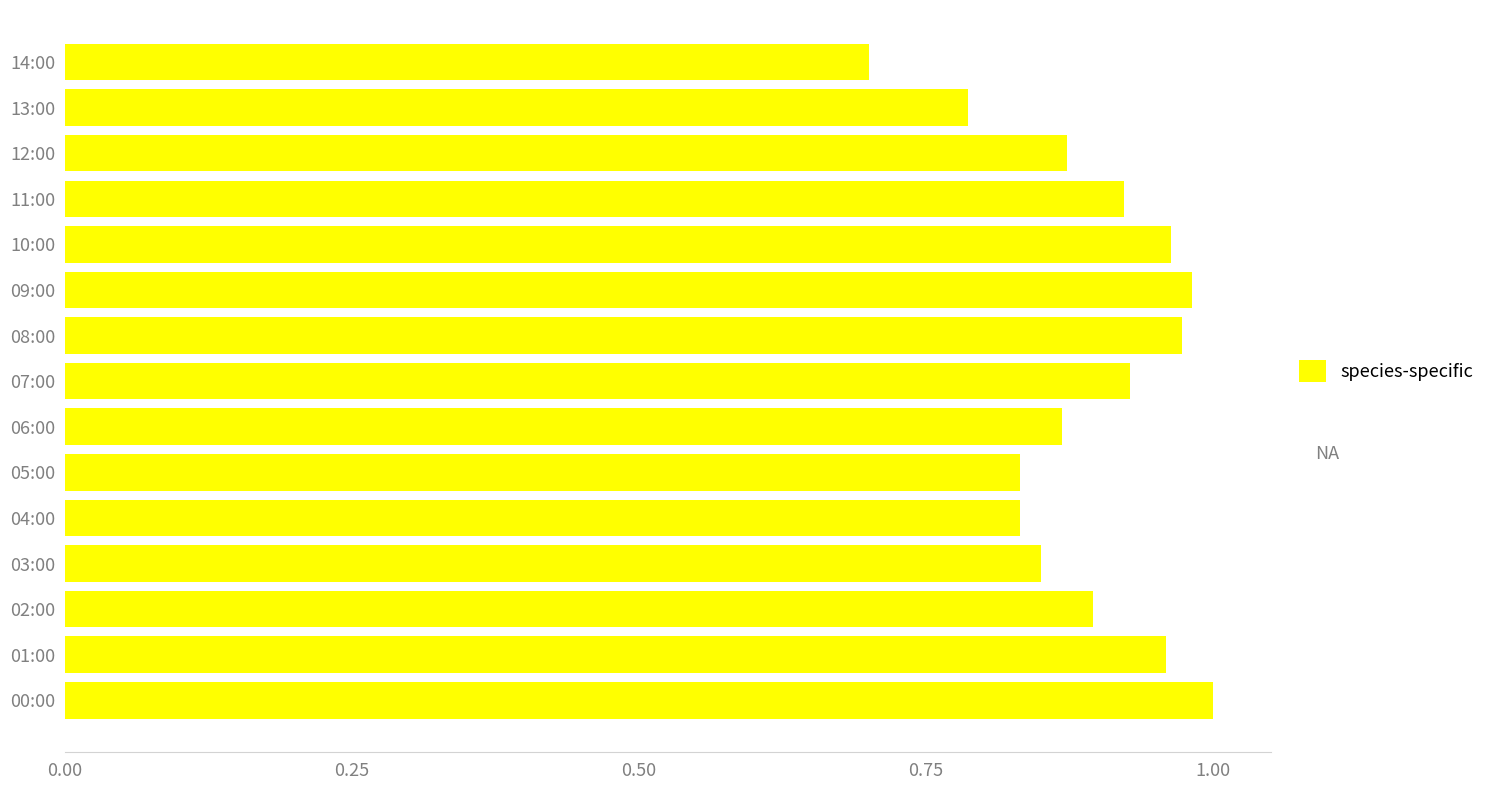

What is the difference between the values at 14:00 and 09:00?

0.3